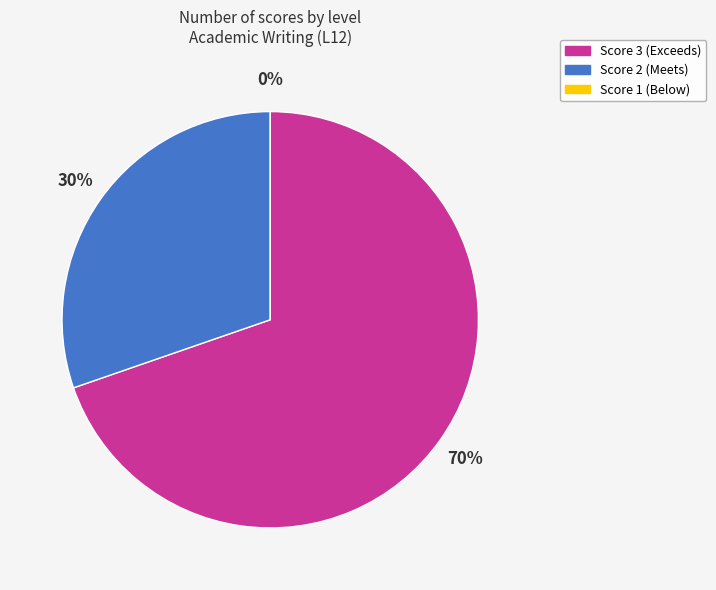

What percentage is the Total 2 slice, to the nearest percent?

30%